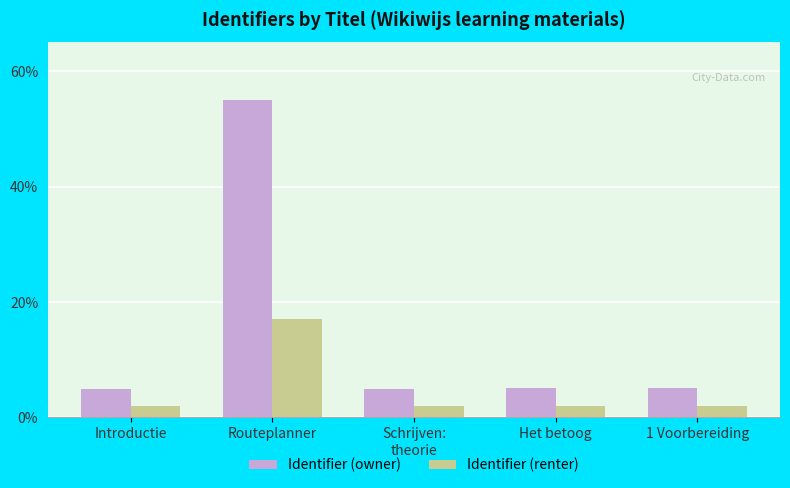

What is the approximate value of Identifier (renter) at Introductie?

2.0